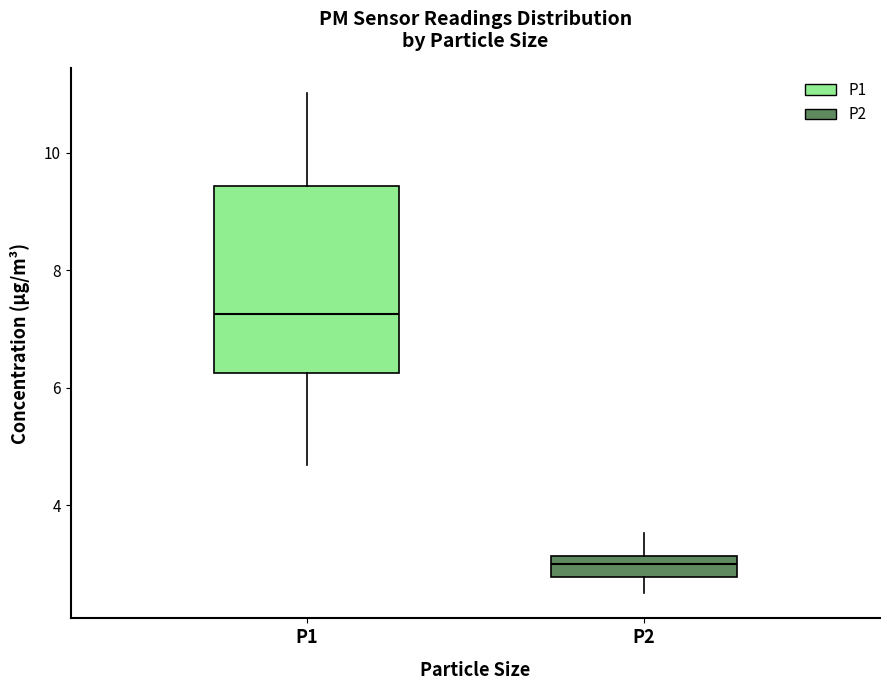

Reading left to right, transcribe this box plot: for each box, give where its median line is, the range the box spans, and where its two whiskers end, as read against the y-axis. The values are not printed on the chart, so give them approximately, as read against the axis.

P1: median 7.2, box 6.2 to 9.4, whiskers 4.6 to 11.0
P2: median 3.0, box 2.8 to 3.2, whiskers 2.6 to 3.6